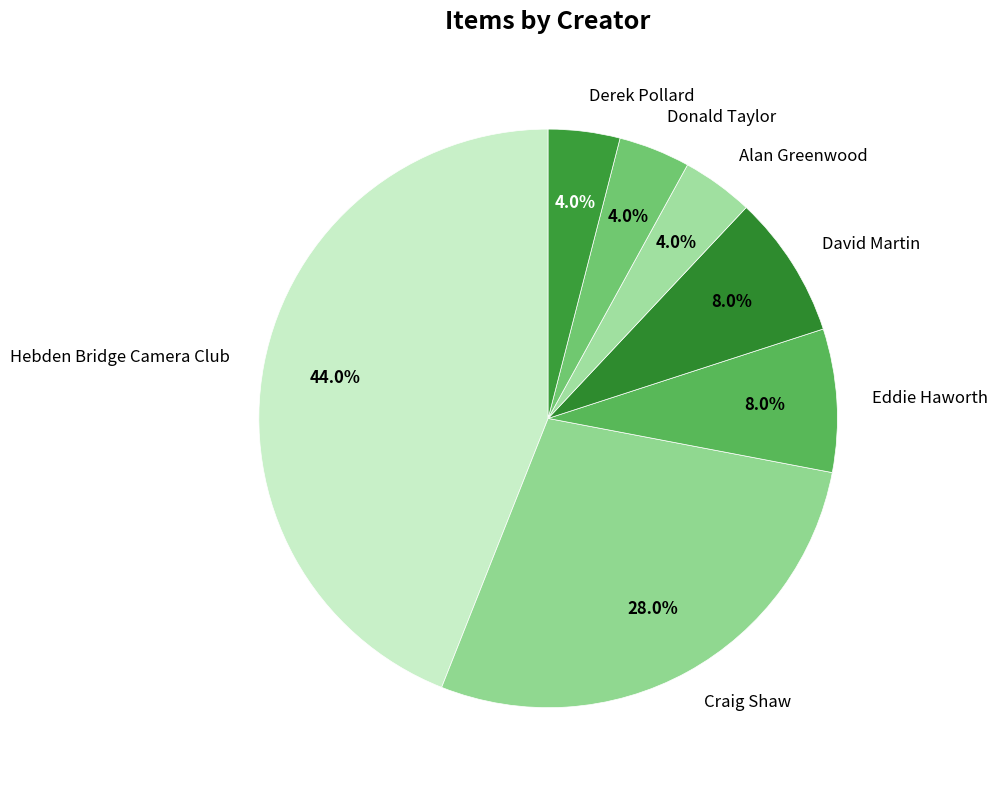

Which has a higher value, David Martin or Hebden Bridge Camera Club?

Hebden Bridge Camera Club